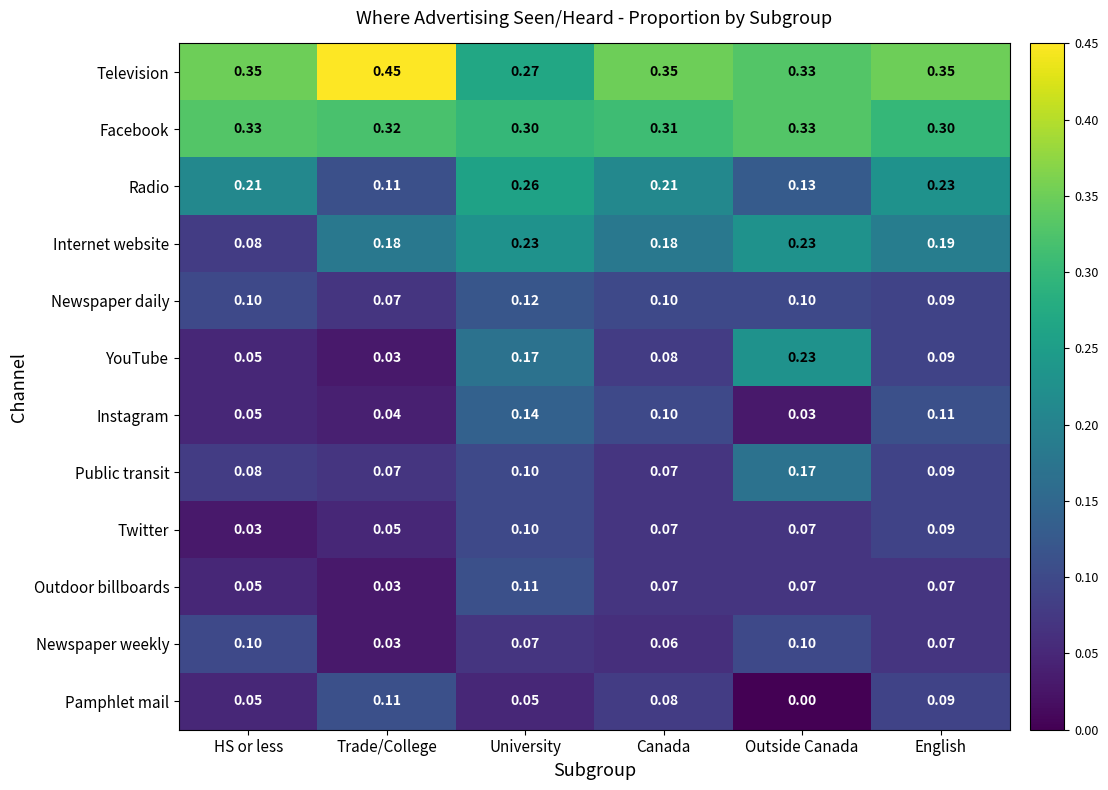

Which series has the largest total across all categories?

Television